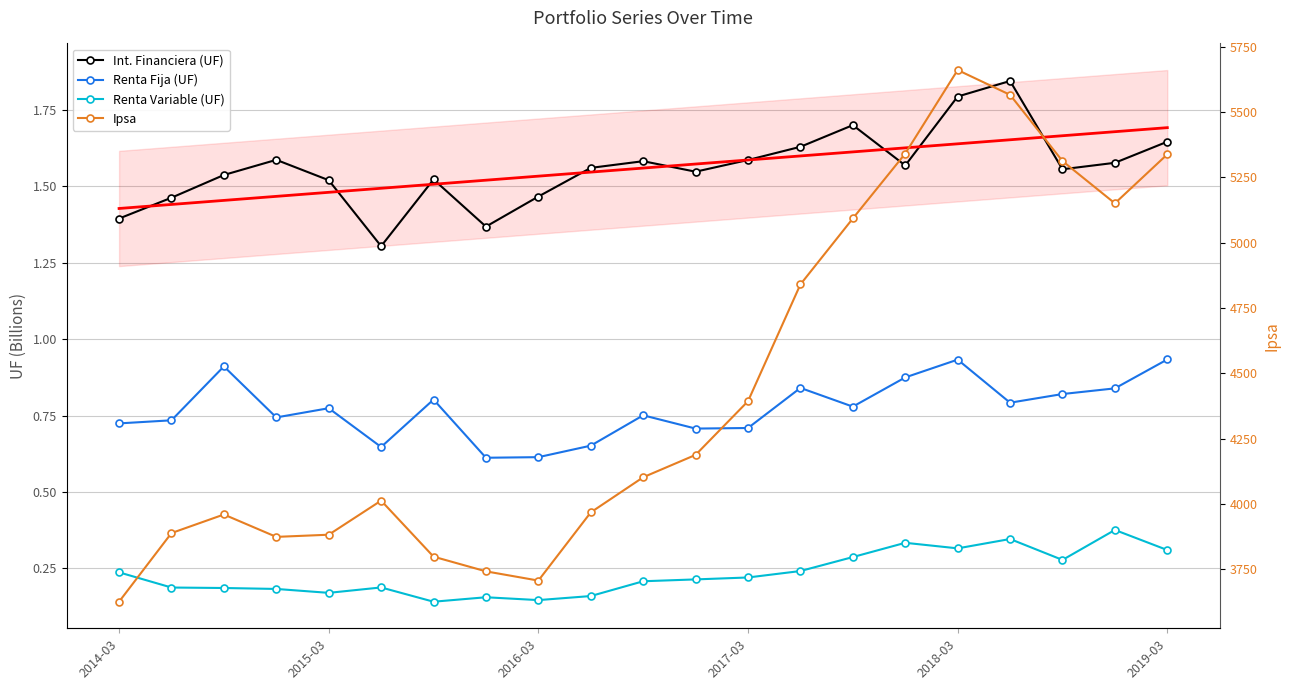

True or false: Renta Fija (UF) and Renta Variable (UF) cross at least once.

False